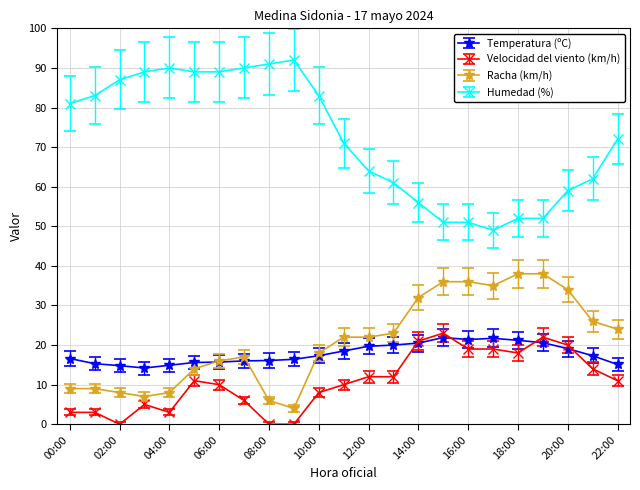

Which series has the widest spread of values?

Humedad (%)